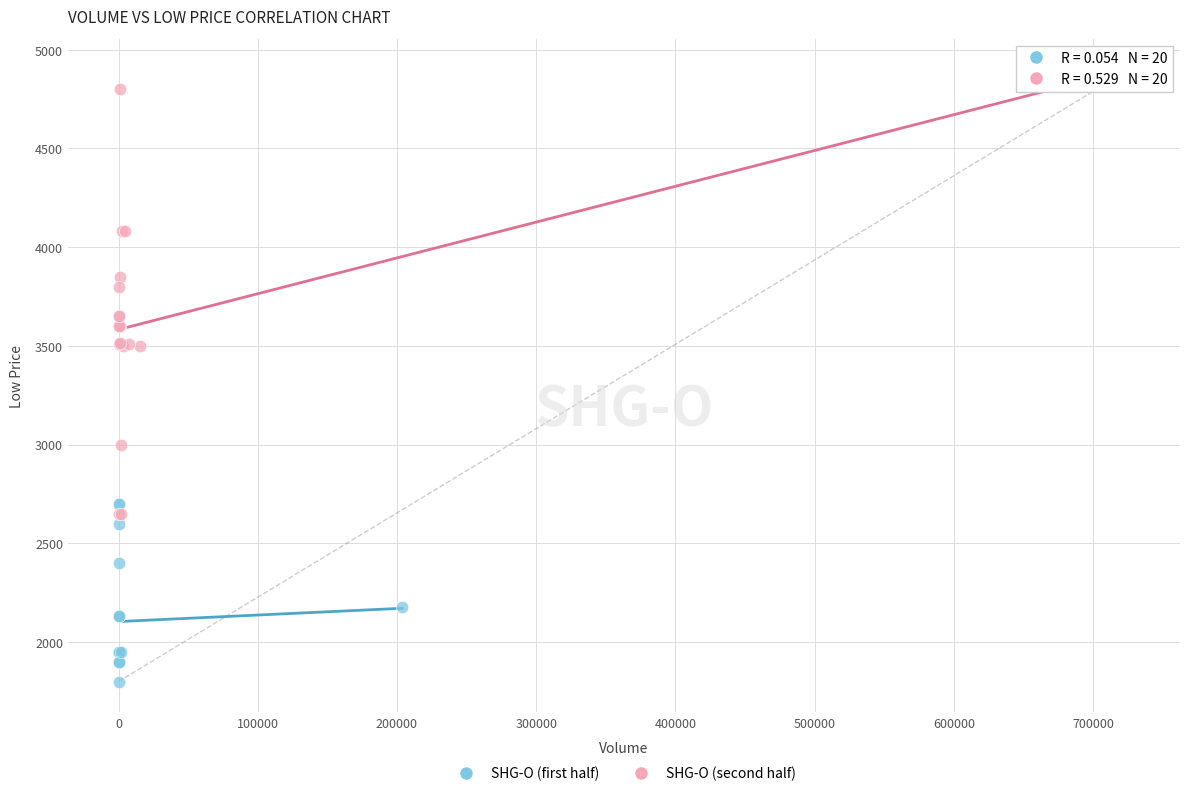

Which series has the largest Y range (max minus min)?

SHG-O (second half)